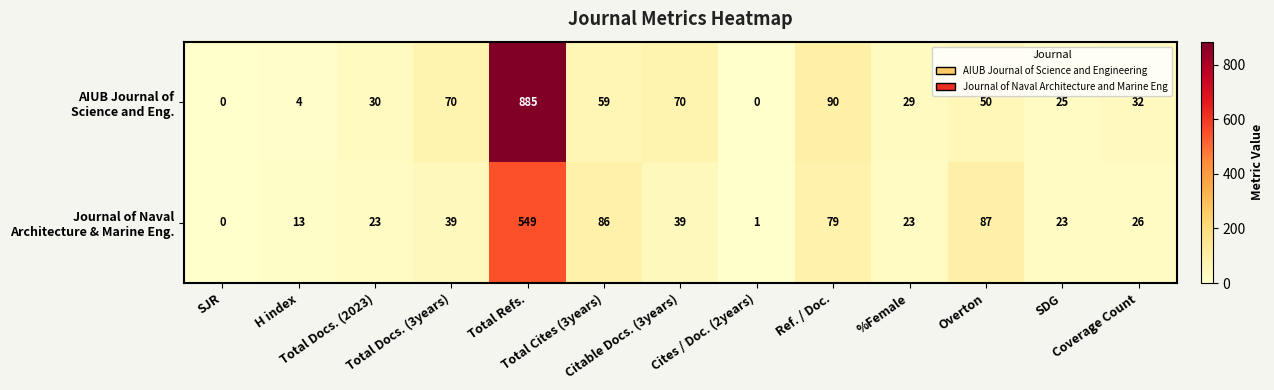

At how many categories does at least one series exceed 162?

1